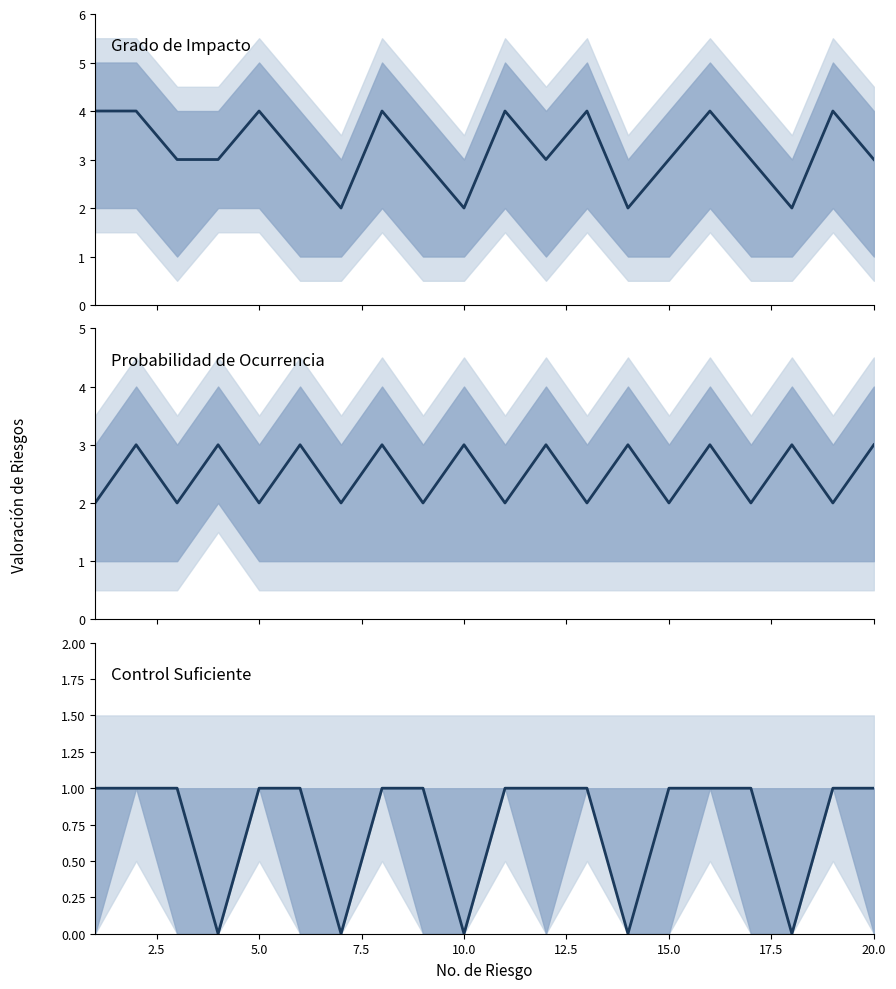

What is the maximum value for Probabilidad de Ocurrencia?

3